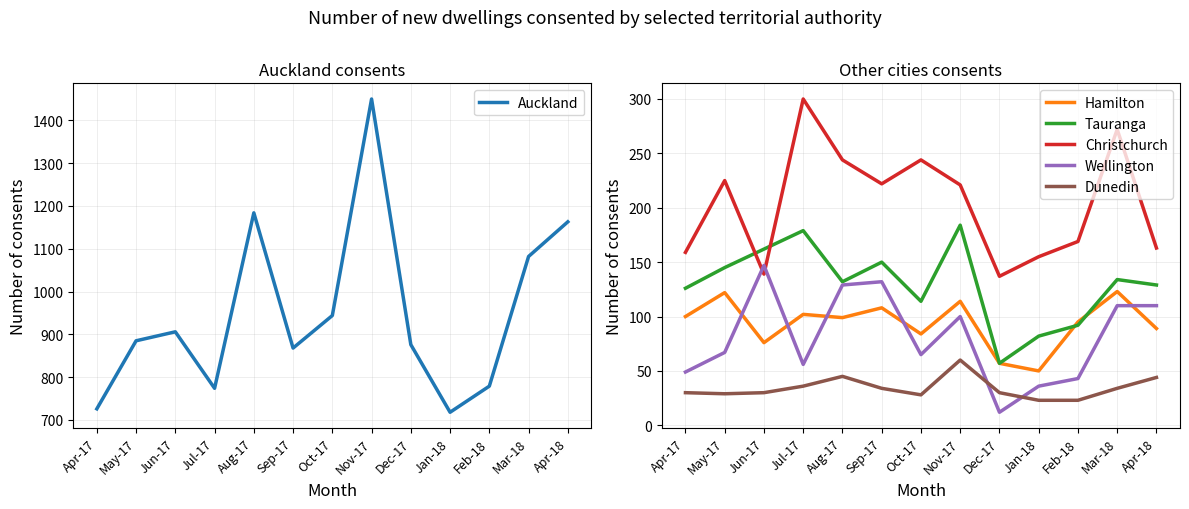

Does the chart display data point markers on the line(s)?

No